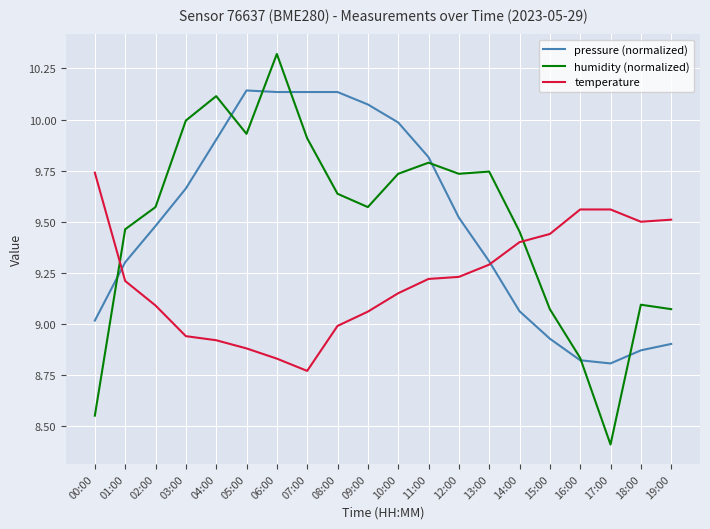

What is the sum of all humidity (normalized) values?

190.0